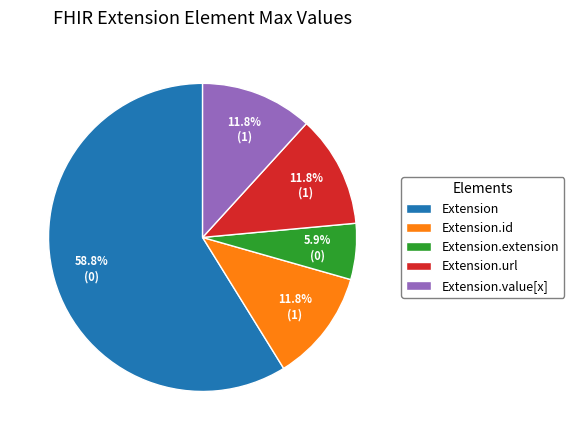

What is the smallest slice in the pie chart?

Extension.extension